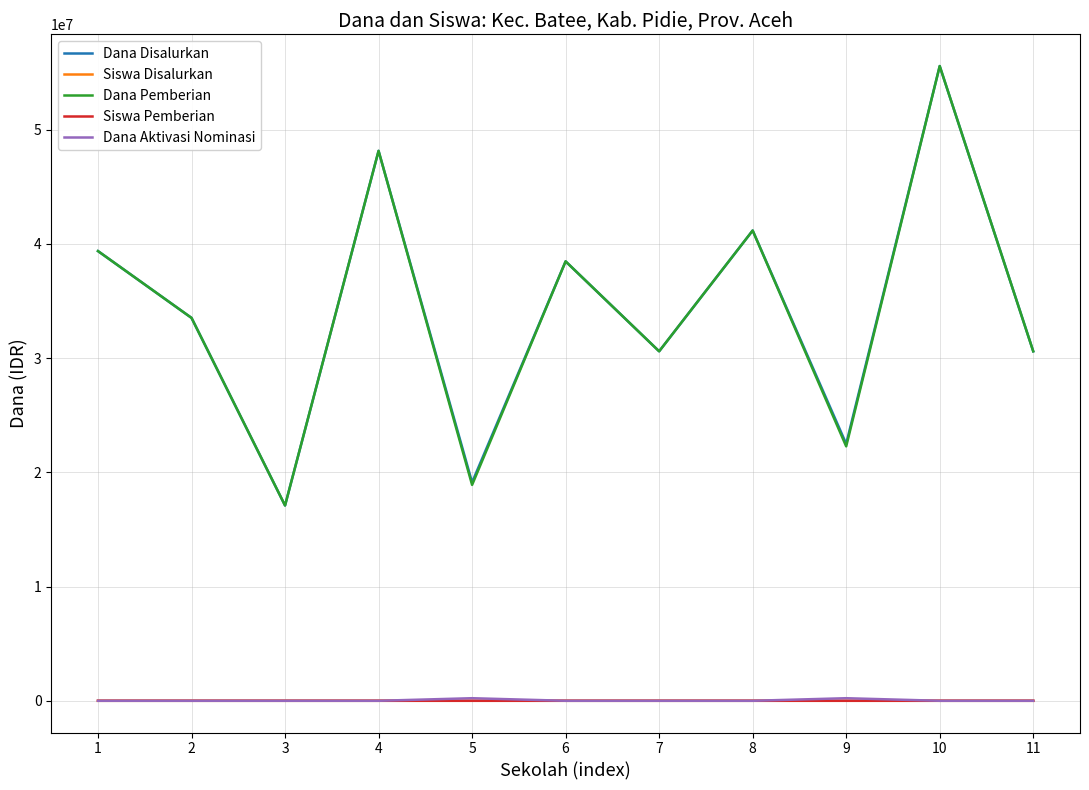

The value of Dana Disalurkan at 5 is 31402672. True or false?

False